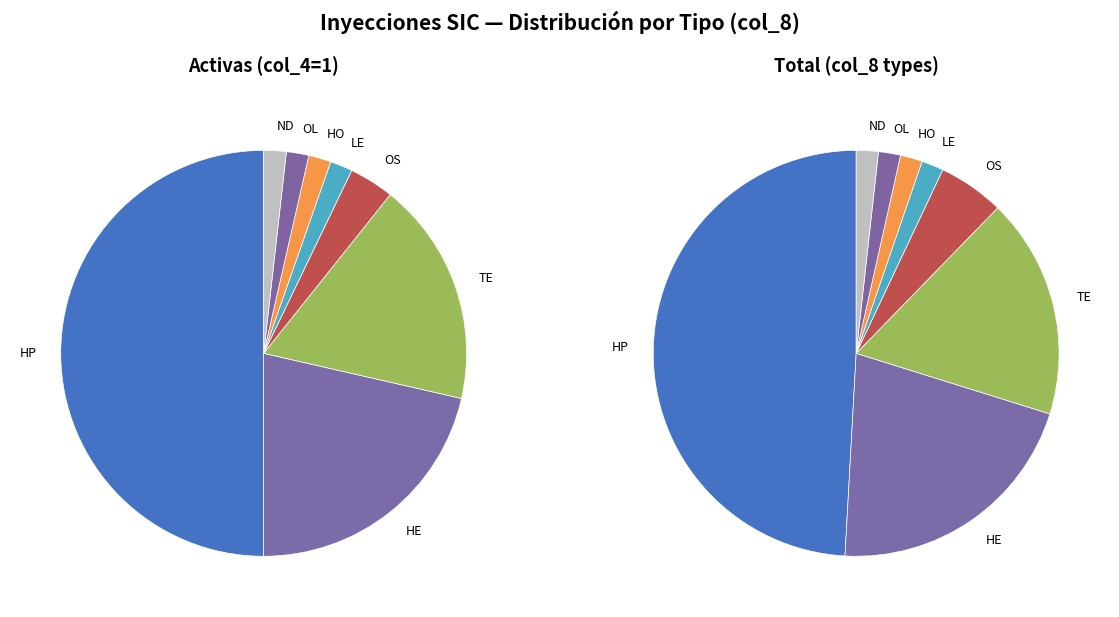

How much of the chart is everything except ND?

98.2%